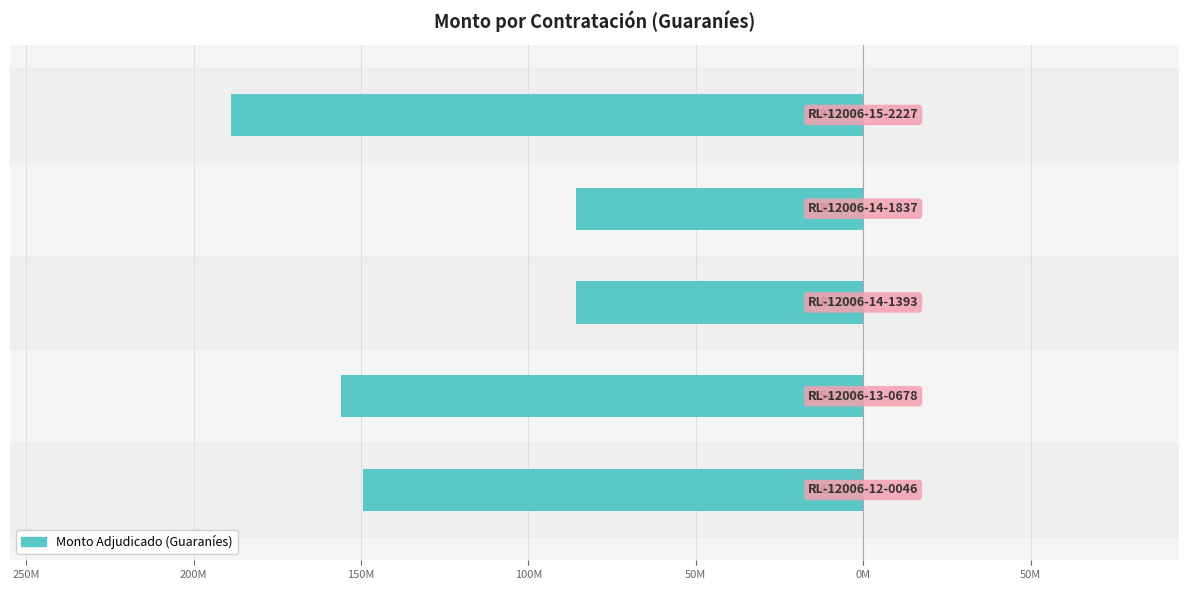

Does the chart contain any negative values?

Yes